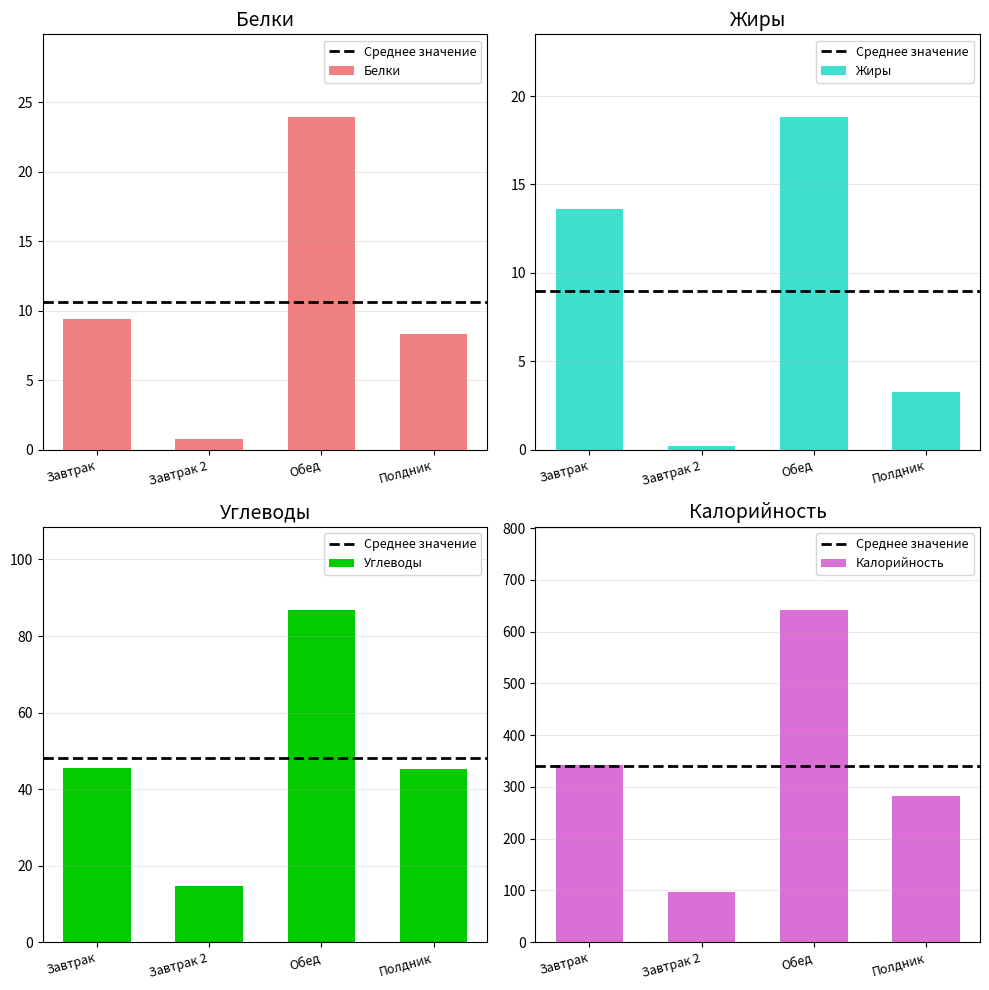

What is the maximum value for Калорийность?

642.1